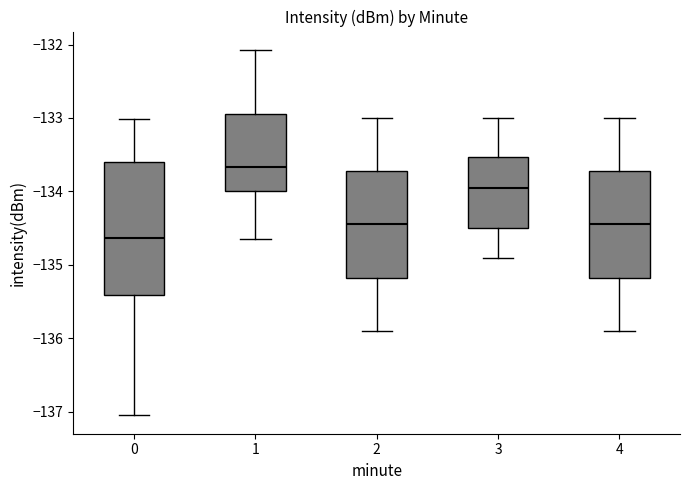

Which box's median line is the lowest?

0